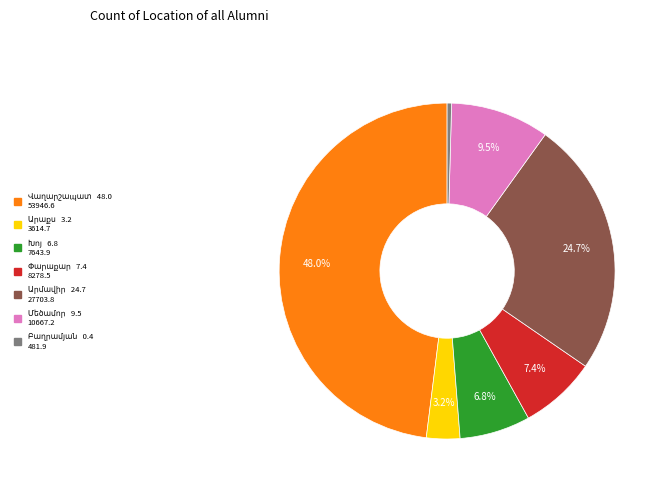

To the nearest percent, what is the average slice percentage?

14%